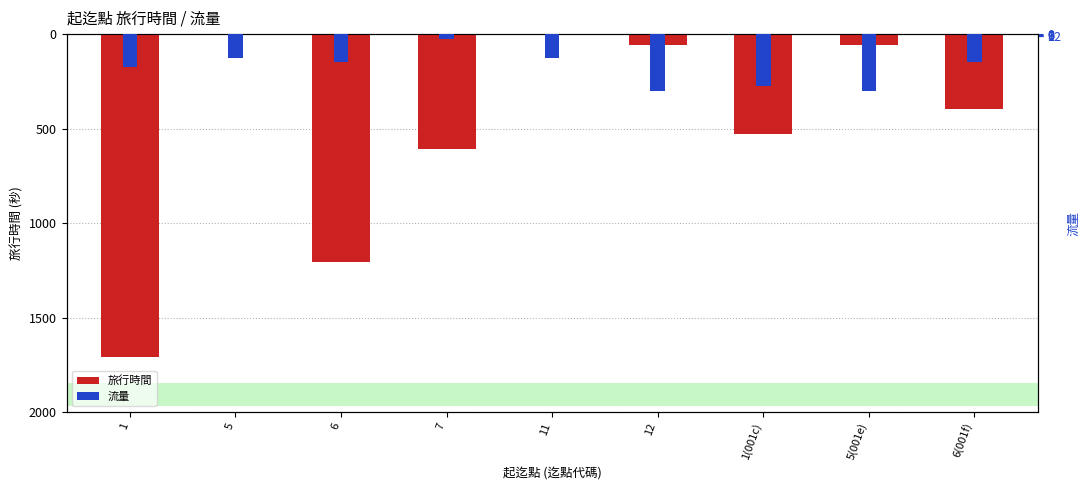

The 旅行時間 series shows -249.5 at 1(001c). True or false?

False